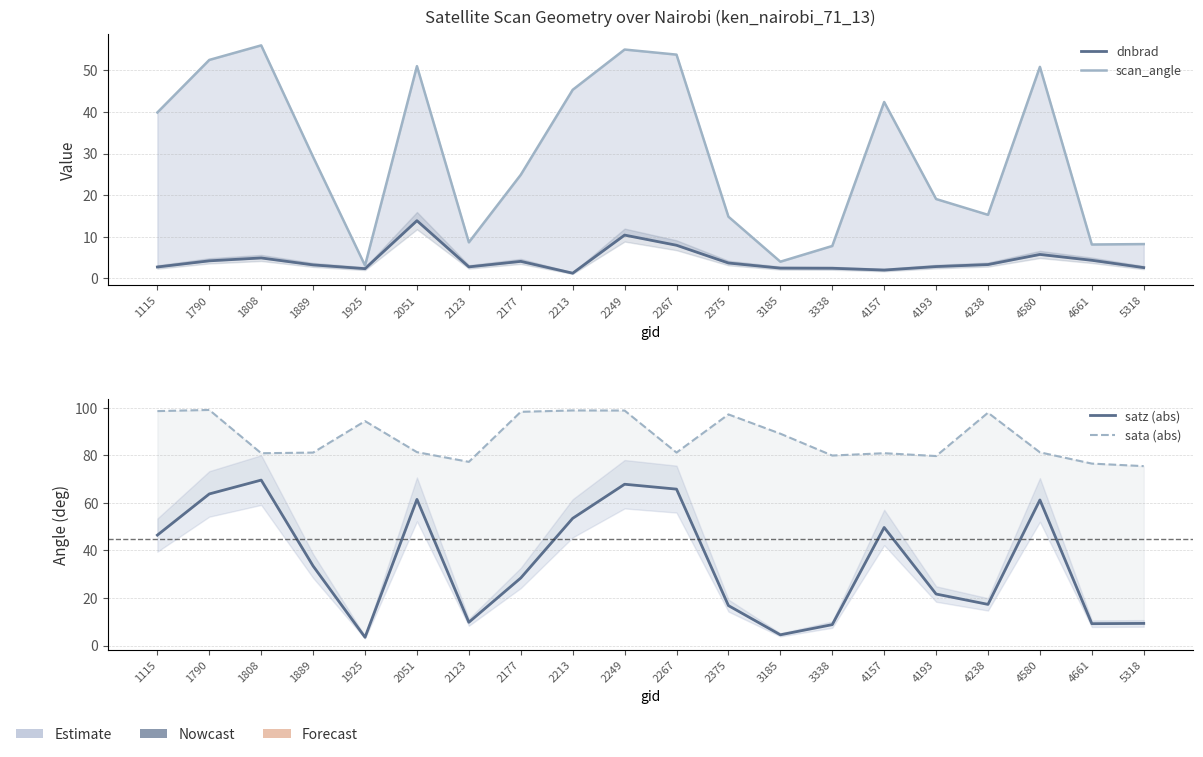

Reading left to right, transcribe all the data shown in this chart.

dnbrad: 1115=2.7	1790=4.2	1808=4.9	1889=3.2	1925=2.3	2051=13.9	2123=2.7	2177=4.1	2213=1.2	2249=10.4	2267=7.9	2375=3.7	3185=2.4	3338=2.4	4157=2.0	4193=2.8	4238=3.3	4580=5.7	4661=4.3	5318=2.6
scan_angle: 1115=39.9	1790=52.5	1808=56.0	1889=29.2	1925=3.1	2051=51.0	2123=8.7	2177=24.9	2213=45.4	2249=55.0	2267=53.8	2375=14.8	3185=4.0	3338=7.8	4157=42.4	4193=19.1	4238=15.3	4580=50.9	4661=8.1	5318=8.2
satz (abs): 1115=46.5	1790=63.8	1808=69.6	1889=33.5	1925=3.5	2051=61.5	2123=9.8	2177=28.4	2213=53.5	2249=67.9	2267=65.8	2375=16.8	3185=4.5	3338=8.8	4157=49.7	4193=21.7	4238=17.3	4580=61.2	4661=9.2	5318=9.3
sata (abs): 1115=98.6	1790=99.1	1808=80.9	1889=81.2	1925=94.4	2051=81.4	2123=77.3	2177=98.3	2213=98.9	2249=98.9	2267=81.2	2375=97.2	3185=89.1	3338=79.9	4157=80.9	4193=79.7	4238=98.0	4580=81.3	4661=76.5	5318=75.5